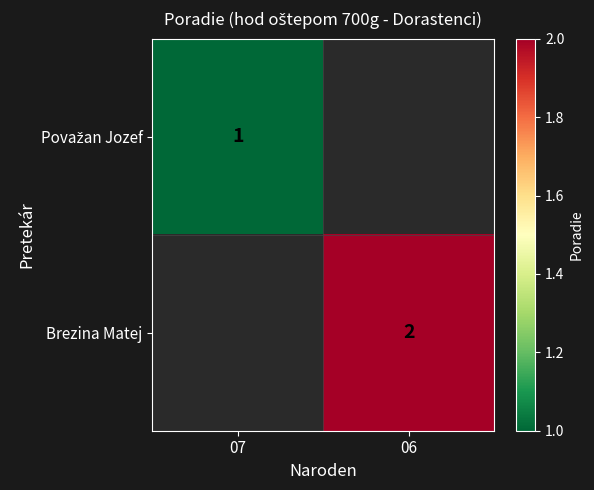

True or false: Brezina Matej has a value of 2 at 06.

True